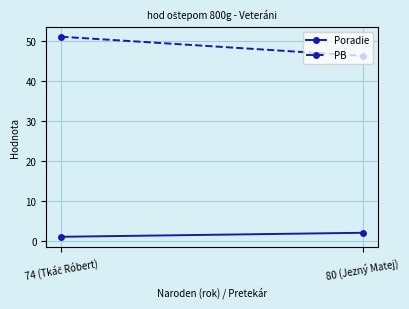

What is the label of the 2nd point from the right?

74 (Tkáč Róbert)